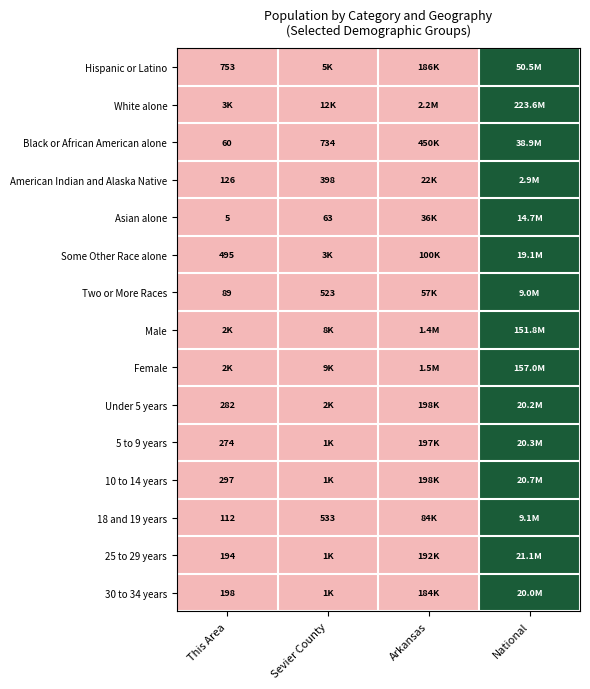

At which label is Hispanic or Latino closest to 0?

This Area